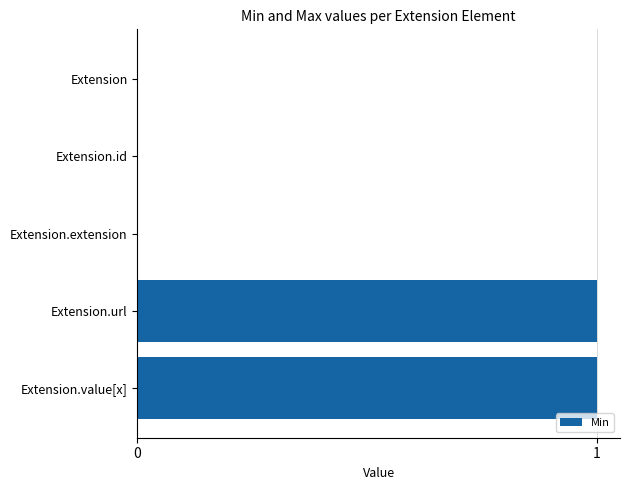

Count the number of data series in this chart.

1